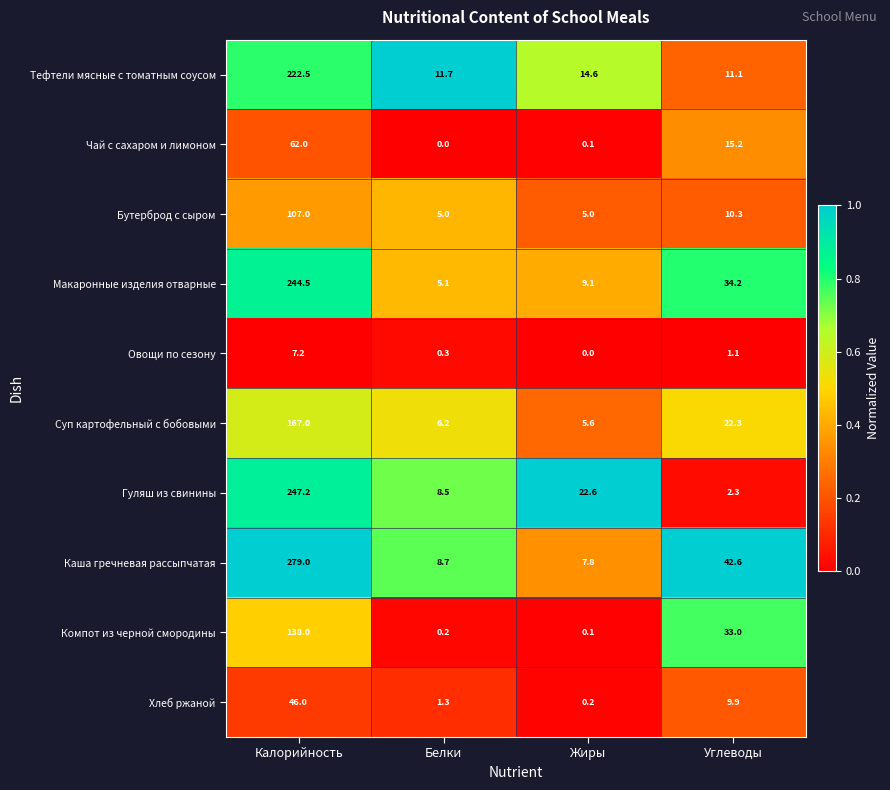

List the series in order of their peak value, lowest first.

Овощи по сезону, Хлеб ржаной, Чай с сахаром и лимоном, Бутерброд с сыром, Компот из черной смородины, Суп картофельный с бобовыми, Тефтели мясные с томатным соусом, Макаронные изделия отварные, Гуляш из свинины, Каша гречневая рассыпчатая